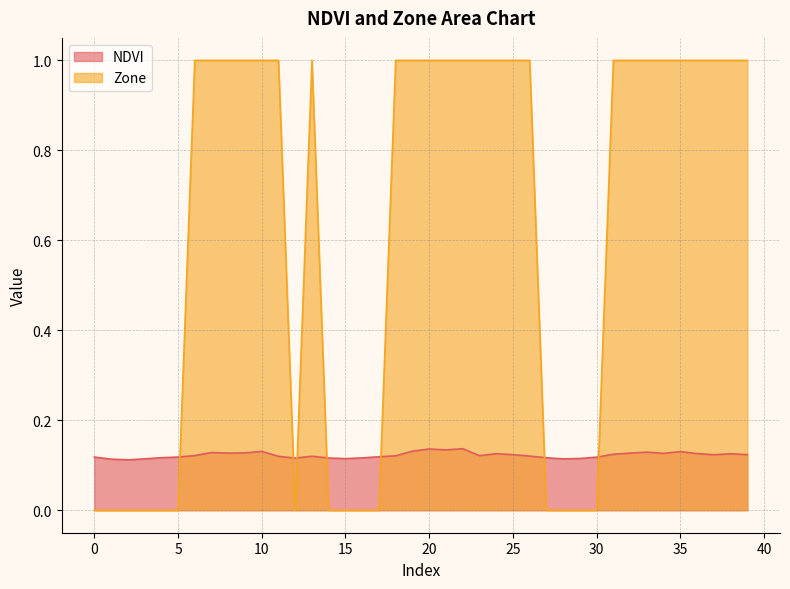

Reading left to right, list all the values displayed in this chart.

NDVI: 0=0.1	1=0.1	2=0.1	3=0.1	4=0.1	5=0.1	6=0.1	7=0.1	8=0.1	9=0.1	10=0.1	11=0.1	12=0.1	13=0.1	14=0.1	15=0.1	16=0.1	17=0.1	18=0.1	19=0.1	20=0.1	21=0.1	22=0.1	23=0.1	24=0.1	25=0.1	26=0.1	27=0.1	28=0.1	29=0.1	30=0.1	31=0.1	32=0.1	33=0.1	34=0.1	35=0.1	36=0.1	37=0.1	38=0.1	39=0.1
Zone: 0=0.0	1=0.0	2=0.0	3=0.0	4=0.0	5=0.0	6=1.0	7=1.0	8=1.0	9=1.0	10=1.0	11=1.0	12=0.0	13=1.0	14=0.0	15=0.0	16=0.0	17=0.0	18=1.0	19=1.0	20=1.0	21=1.0	22=1.0	23=1.0	24=1.0	25=1.0	26=1.0	27=0.0	28=0.0	29=0.0	30=0.0	31=1.0	32=1.0	33=1.0	34=1.0	35=1.0	36=1.0	37=1.0	38=1.0	39=1.0